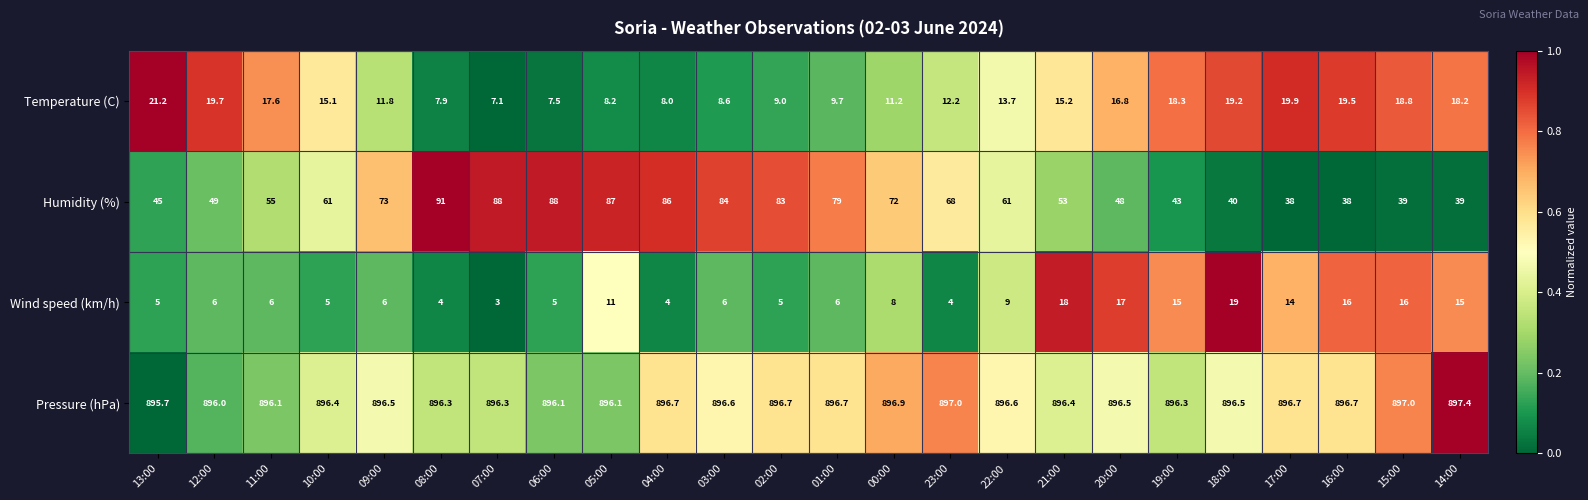

Where is Temperature (C) nearest to the value 14?

22:00